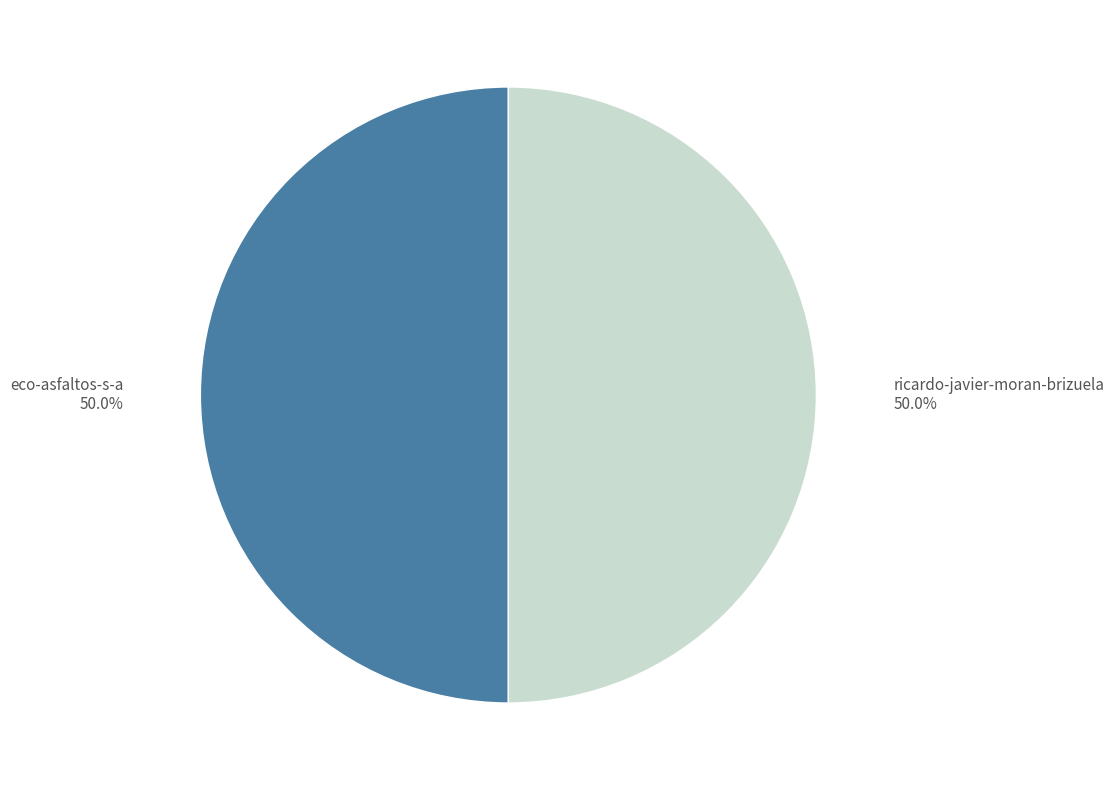

Approximately how many times larger is the value at ricardo-javier-moran-brizuela compared to eco-asfaltos-s-a?

1.0